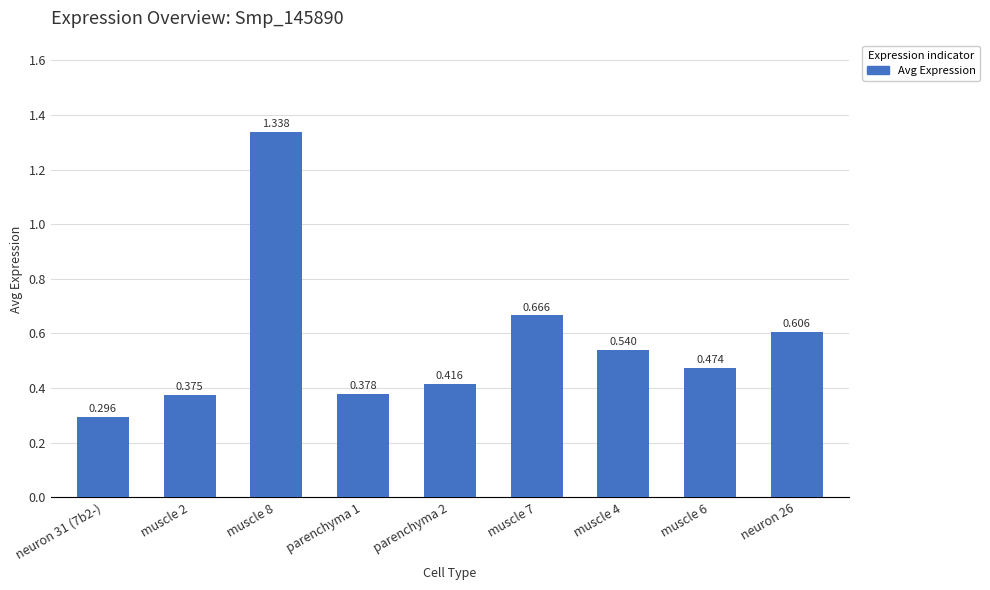

What value does the data have at muscle 8?

1.3